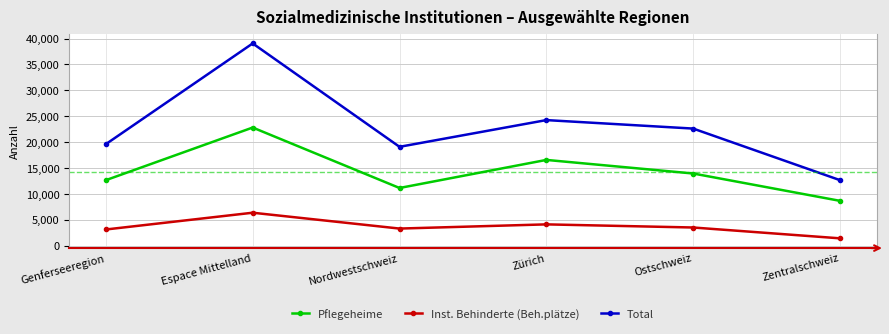

What is the label of the 6th point from the right?

Genferseeregion